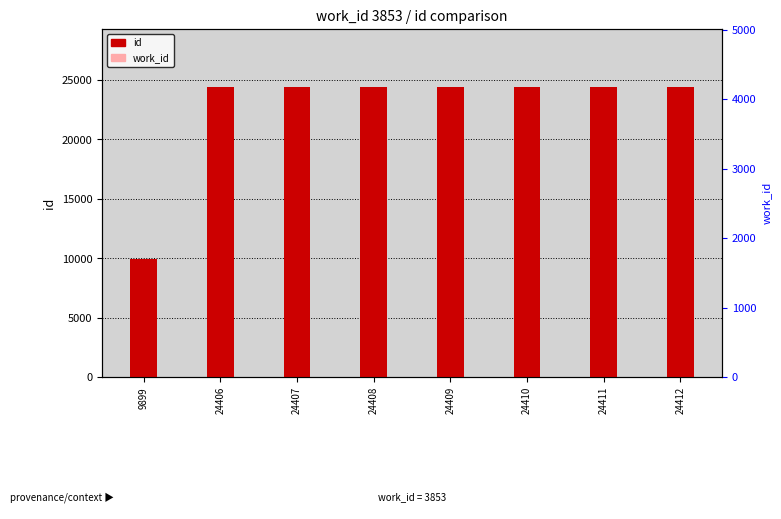

What is the total value across all series at 24410?

28263